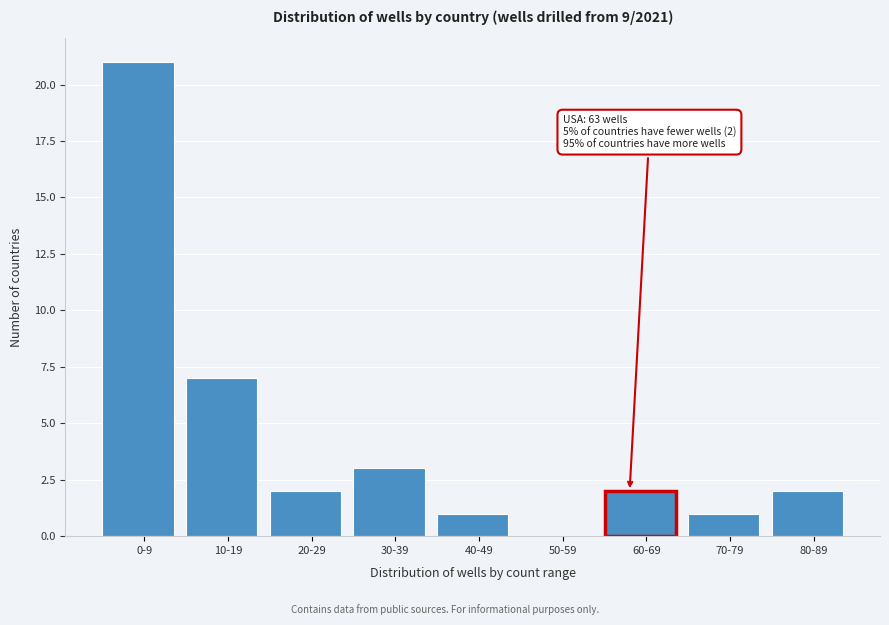

Reading left to right, transcribe all the data shown in this chart.

0-9=21	10-19=7	20-29=2	30-39=3	40-49=1	50-59=0	60-69=2	70-79=1	80-89=2